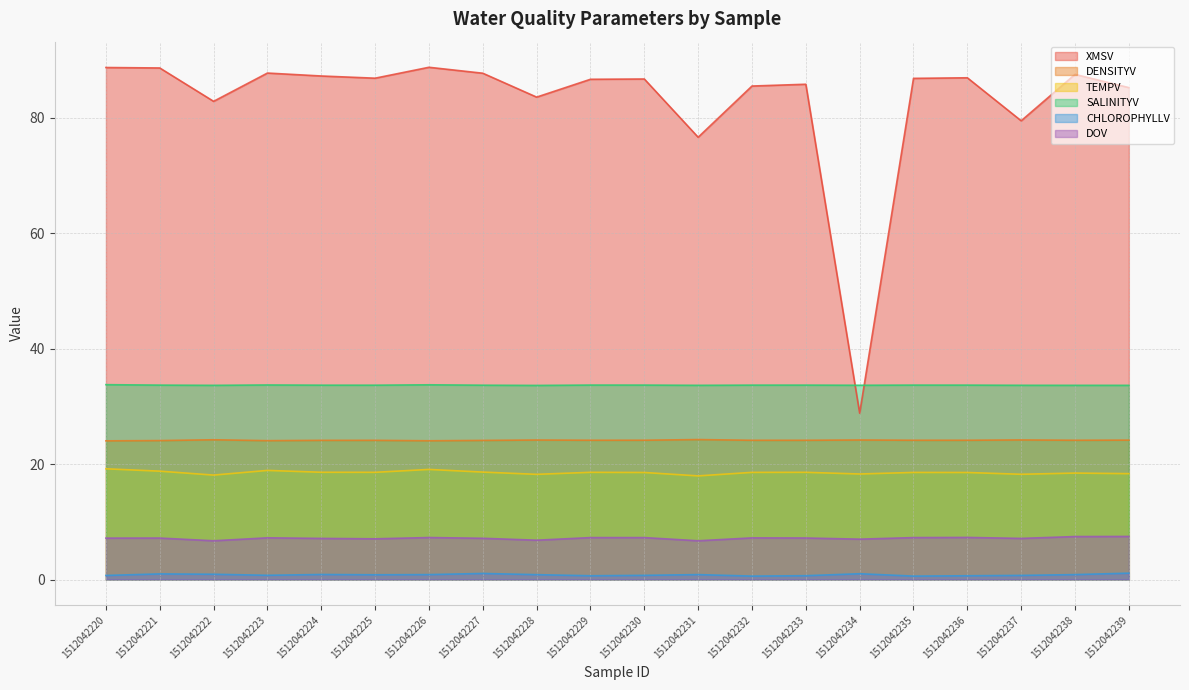

What is the sum of the DOV values at 1512042235 and 1512042234?

14.2